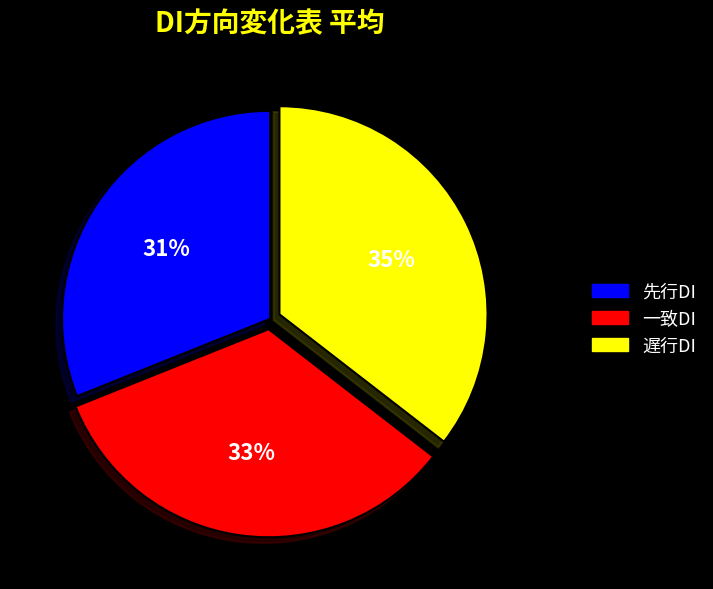

Is there a majority slice in this chart?

No